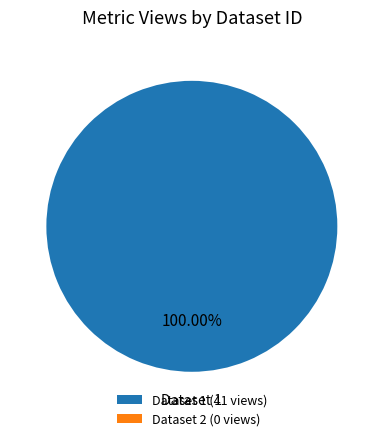

To the nearest percent, what portion does 60d201ef0781901de963327e represent?

100%